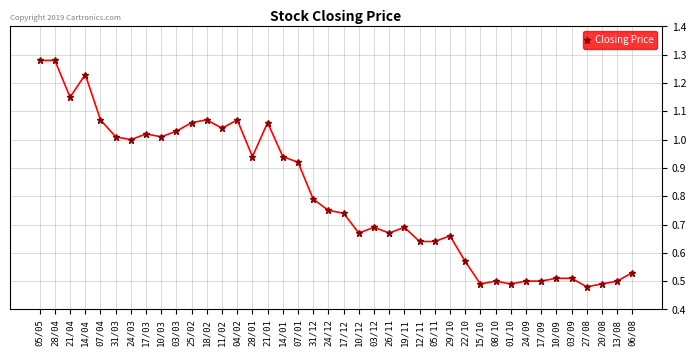

Between 17/12 and 18/02, which is larger?

18/02